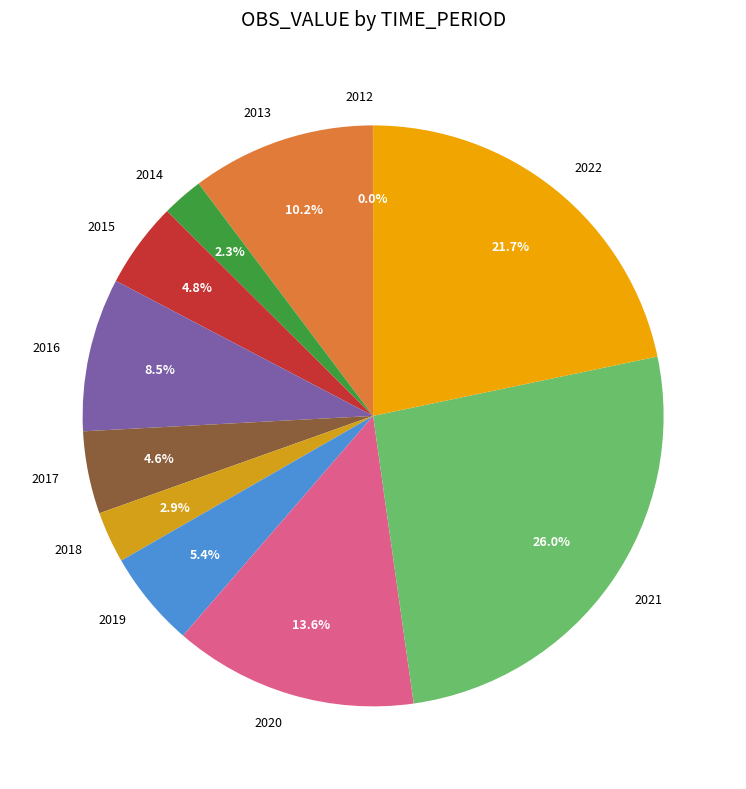

To the nearest percent, what is the combined percentage of 2019 and 2021?

31%